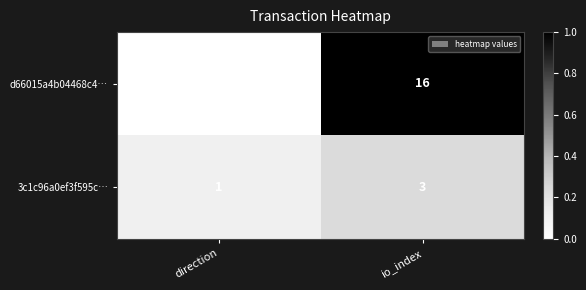

Rank the series by their average value, from highest to lowest.

d66015a4b04468c4…, 3c1c96a0ef3f595c…